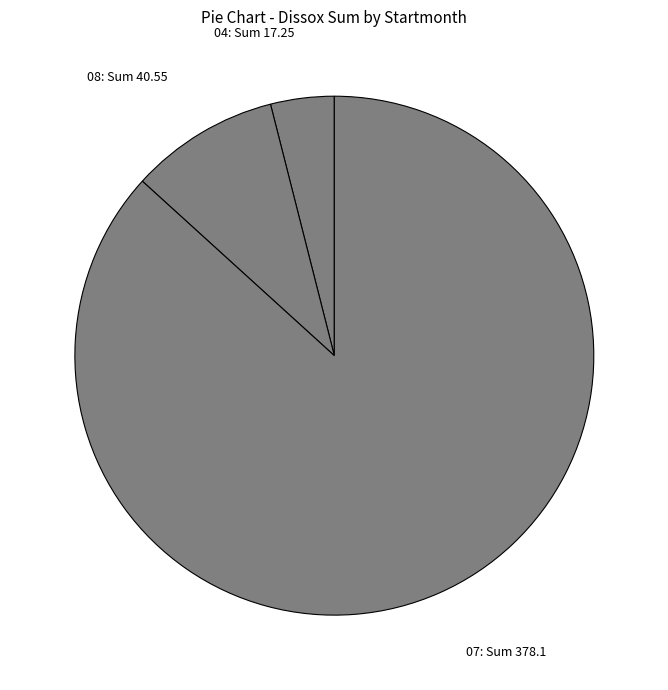

The 04: Sum 17.25 slice represents 4% of the pie. True or false?

True